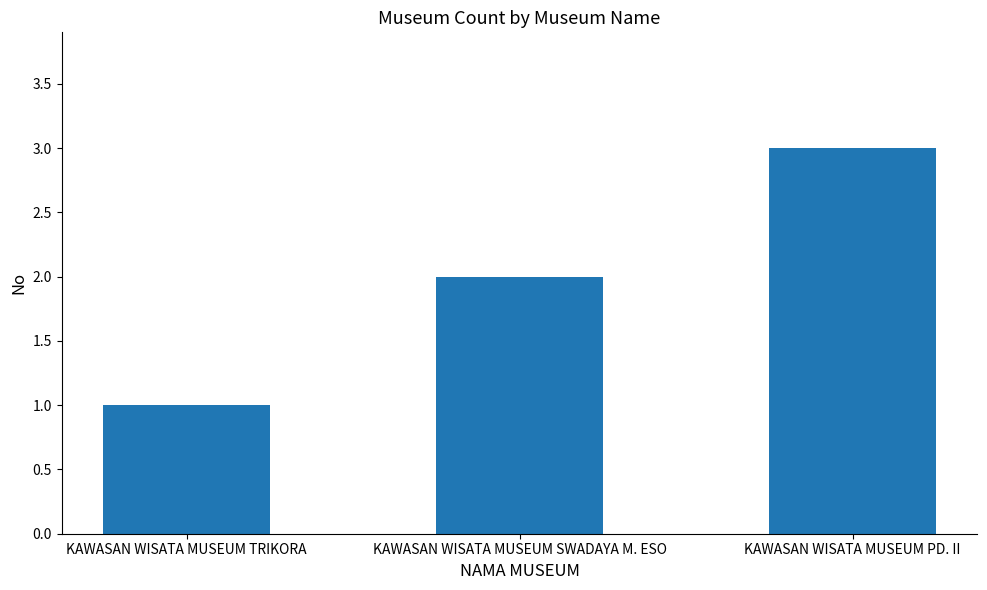

What is the minimum value shown in the chart?

1